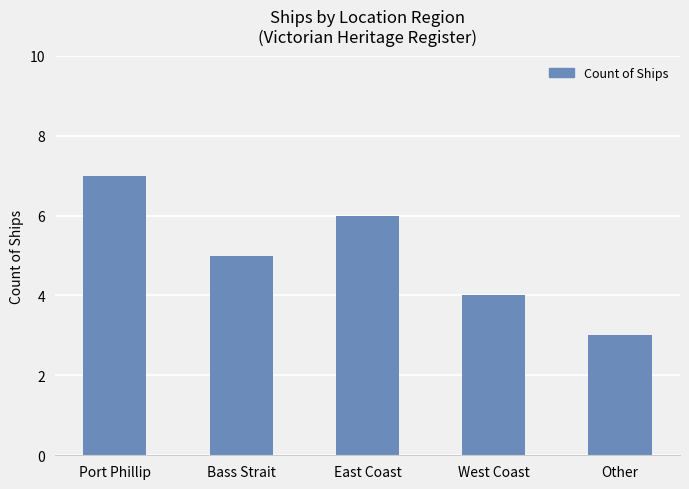

Which has a higher value, Bass Strait or Other?

Bass Strait